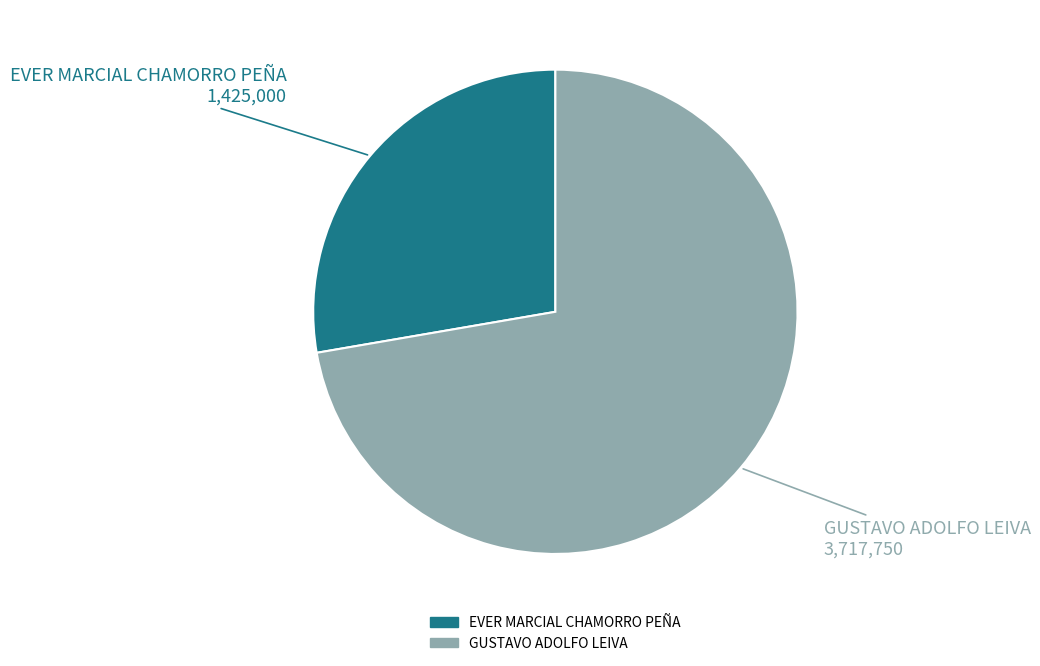

Which category has the smallest portion of the pie?

EVER MARCIAL CHAMORRO PEÑA